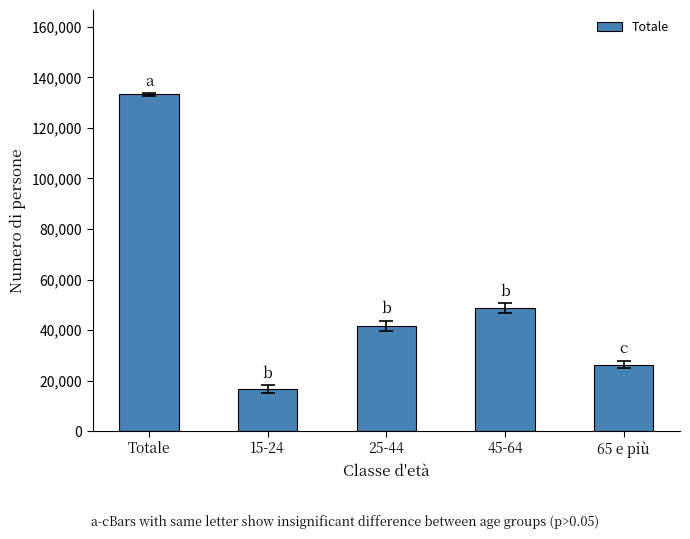

What is the ratio of the value at 65 e più to the value at 25-44?

0.6